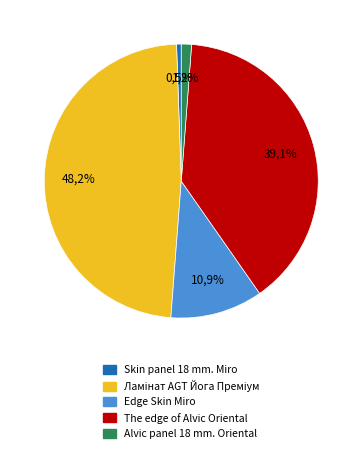

True or false: The edge of Alvic Oriental (232801839) accounts for 1% of the total.

False